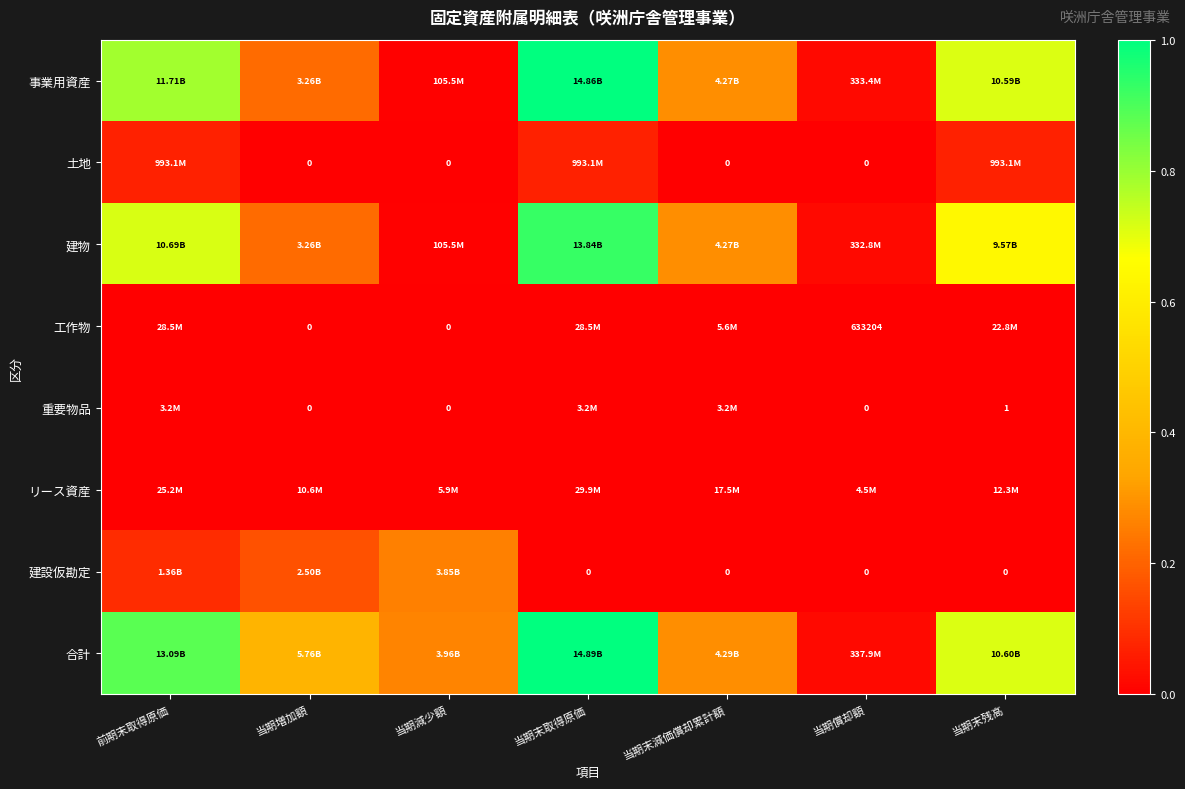

Which has a higher value, 前期末取得原価 or 当期末残高?

前期末取得原価